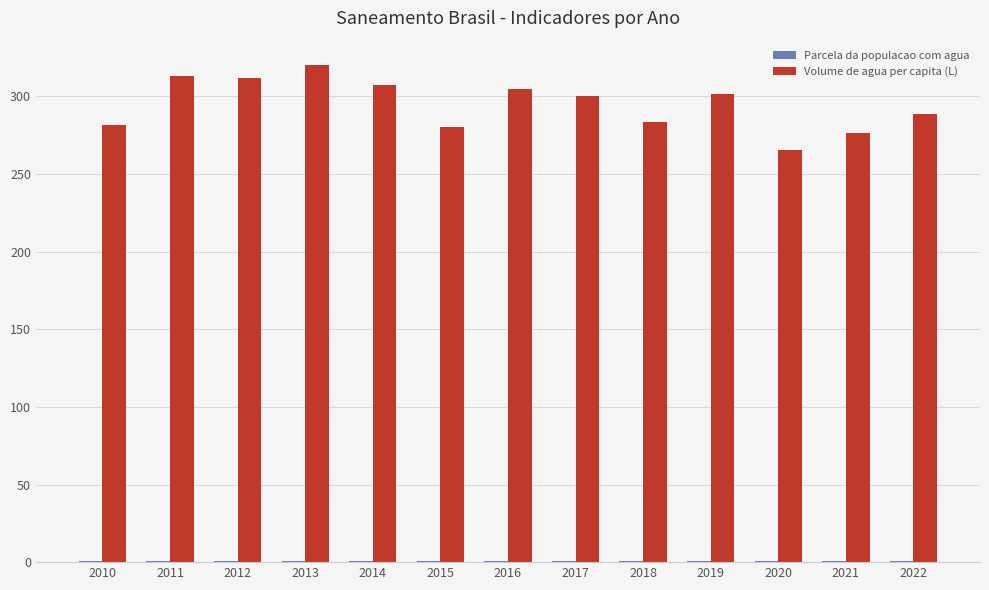

Which series has the widest spread of values?

Volume de agua per capita (L)